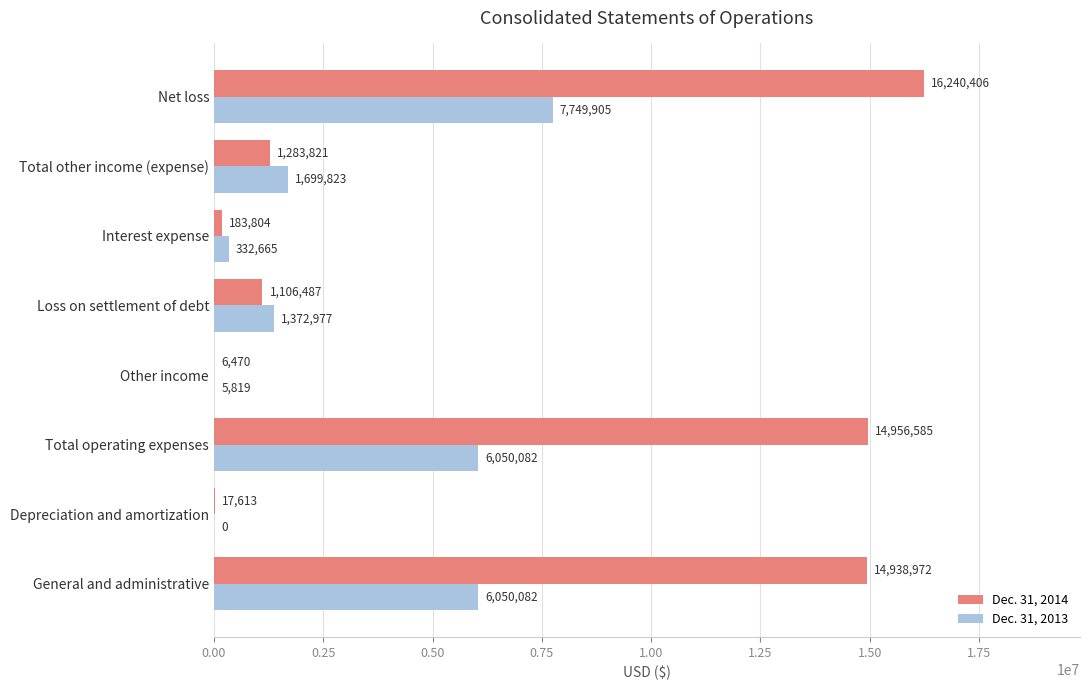

Read the Dec. 31, 2014 value at General and administrative.

14938972